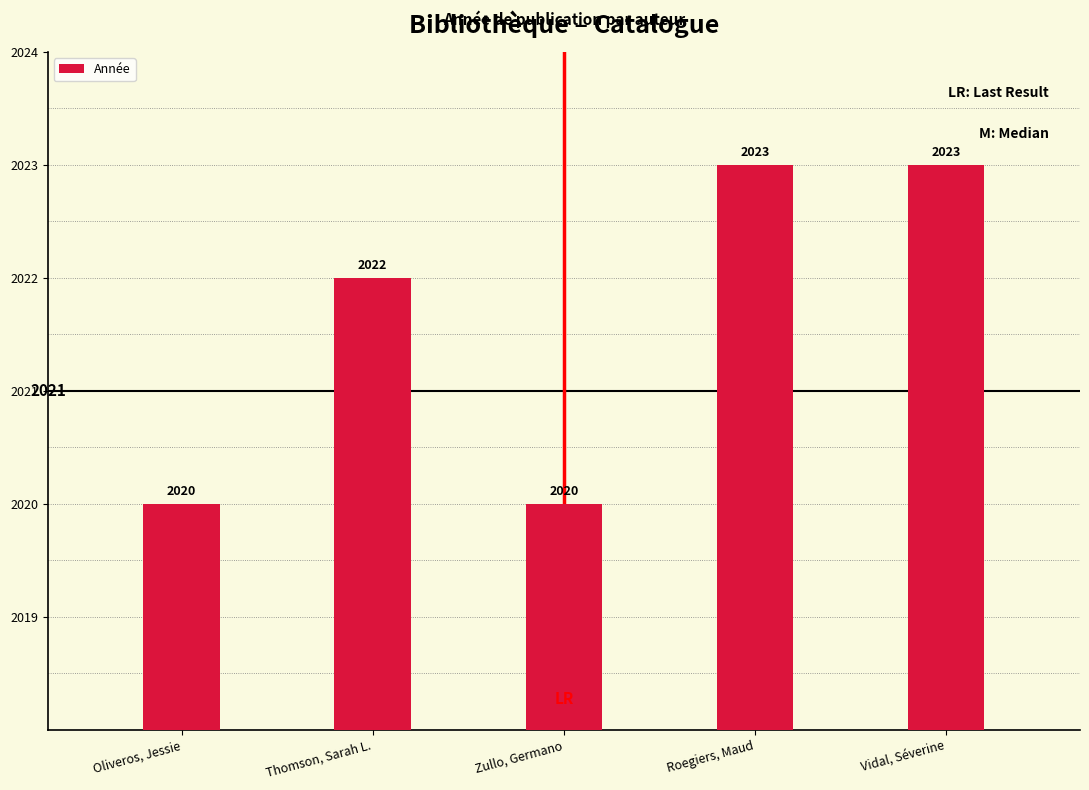

True or false: the data shows 645 at Vidal, Séverine.

False